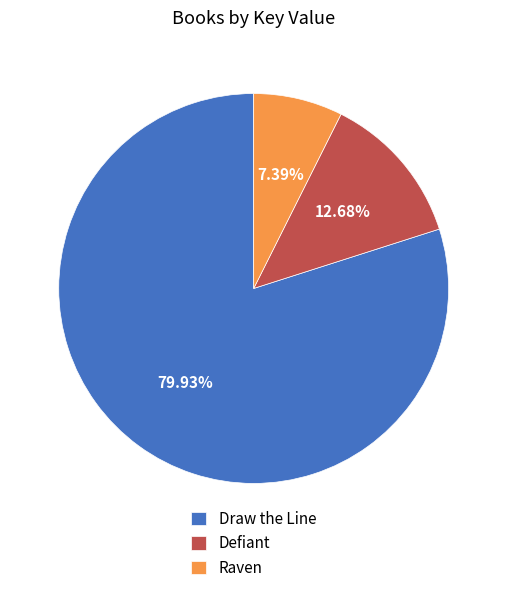

Which category has the smallest portion of the pie?

Raven